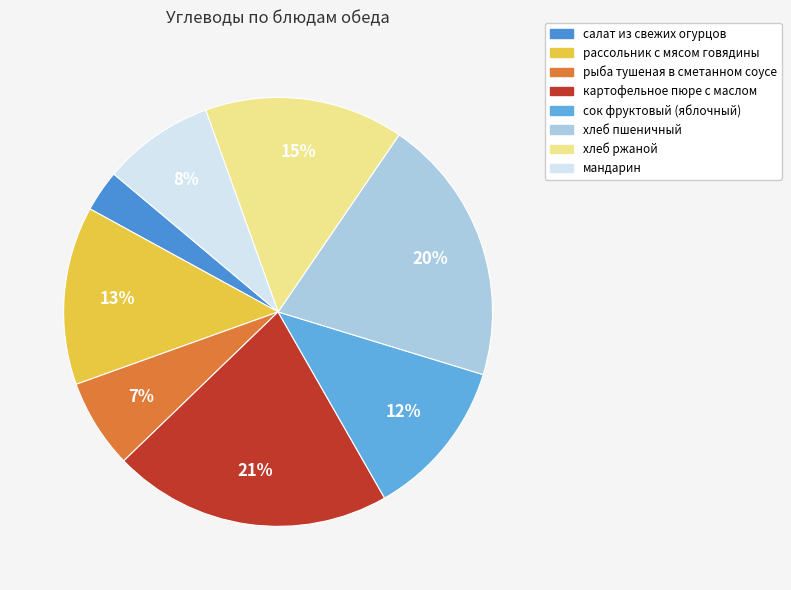

To the nearest percent, what is the combined percentage of салат из свежих огурцов and сок фруктовый (яблочный)?

15%